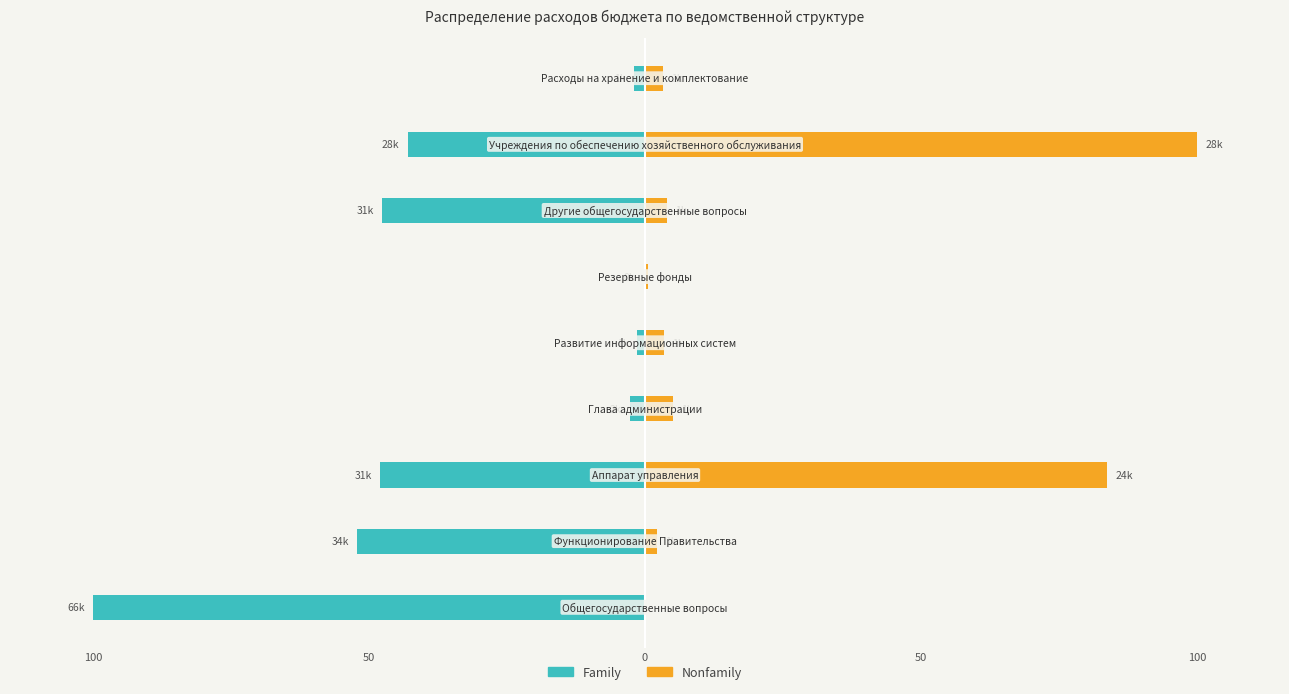

What is the value of the Family bar at the 1st from the left?

-100.0